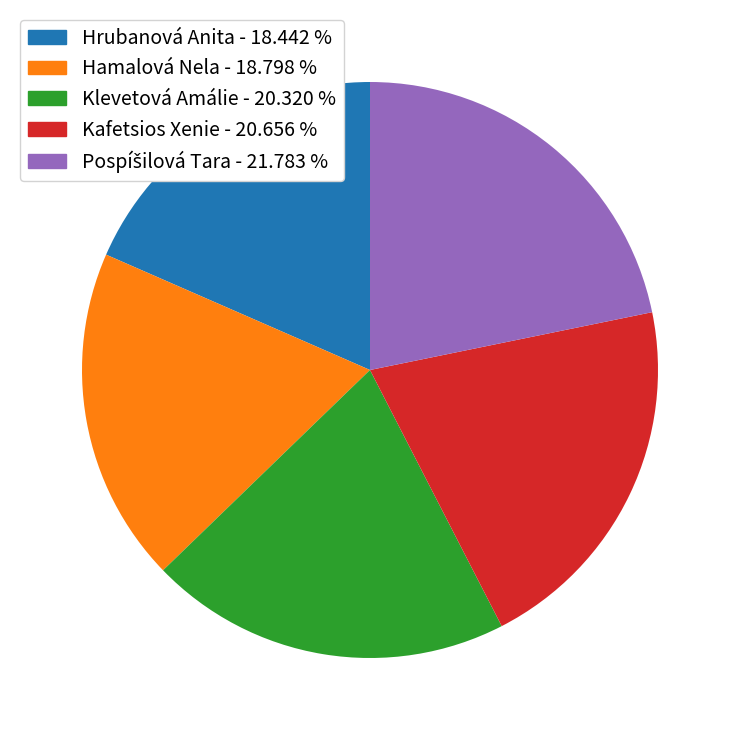

True or false: Hrubanová Anita accounts for 18% of the total.

True